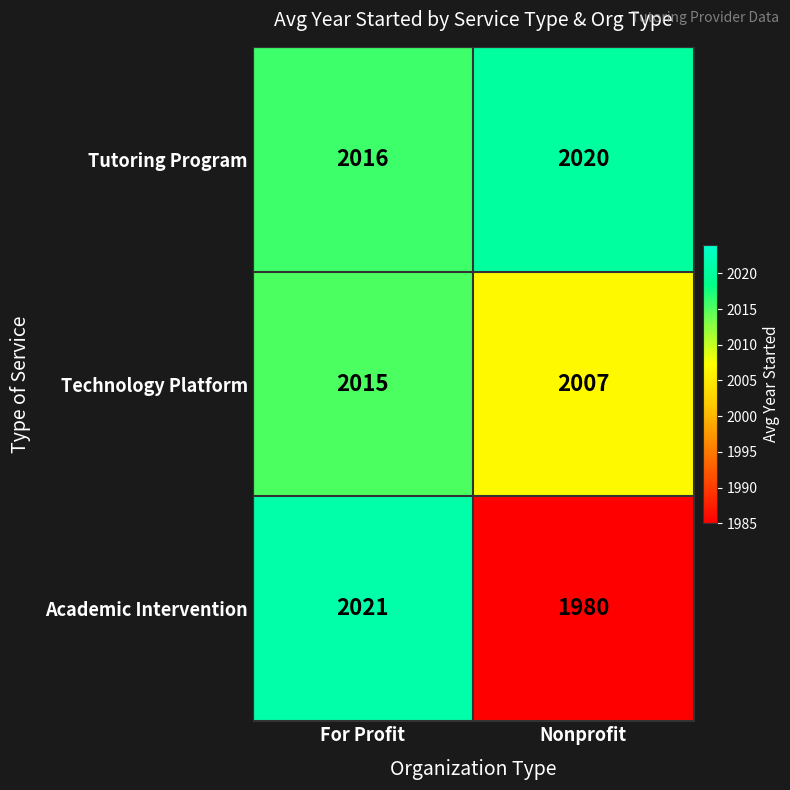

What is the sum of all Academic Intervention values?

4001